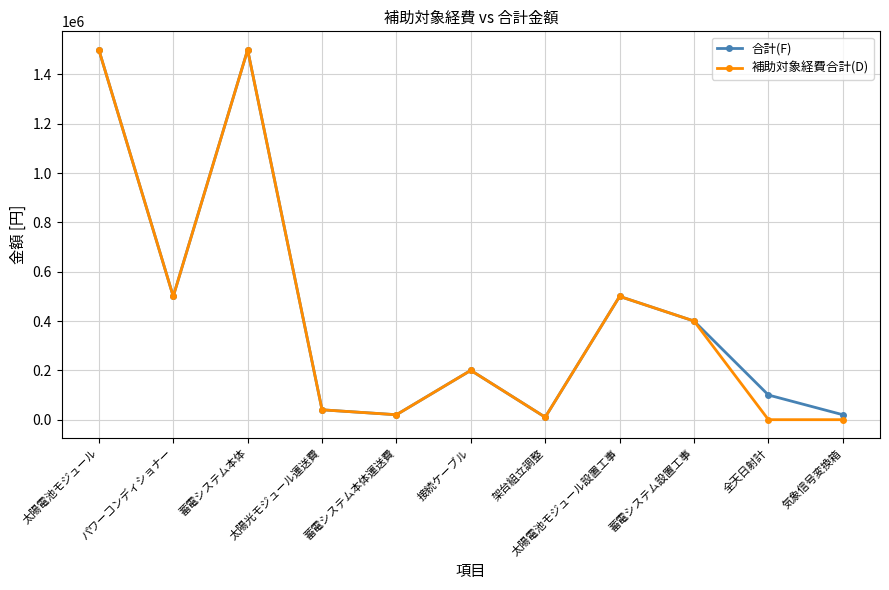

What is the total value across all series at 蓄電システム本体?

3000000